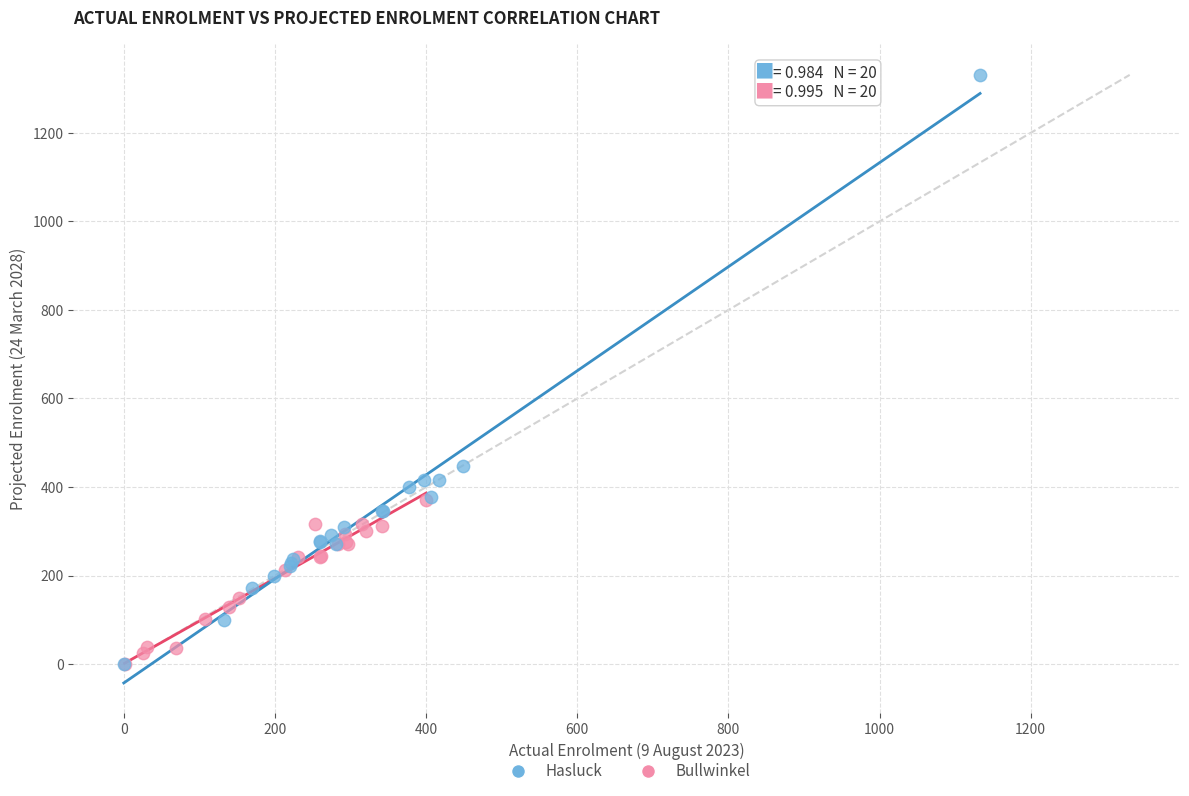

Which series has the widest spread of Y values?

Hasluck